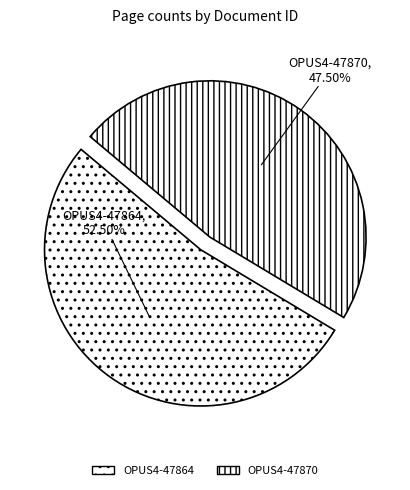

What percentage do OPUS4-47864 and OPUS4-47870 together represent?

100.0%